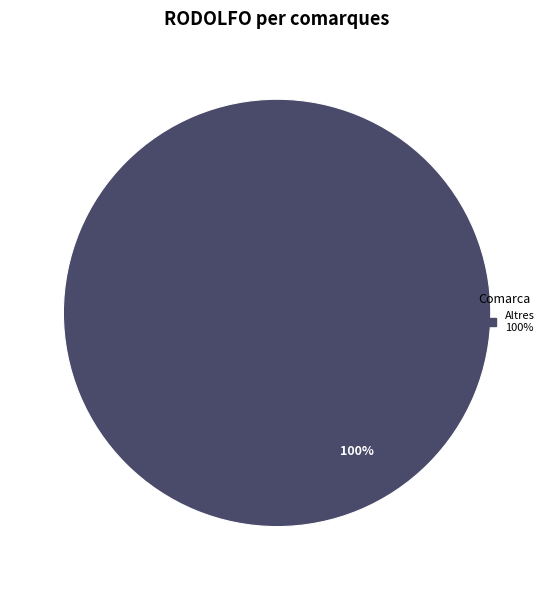

Does any single category account for the majority?

Yes